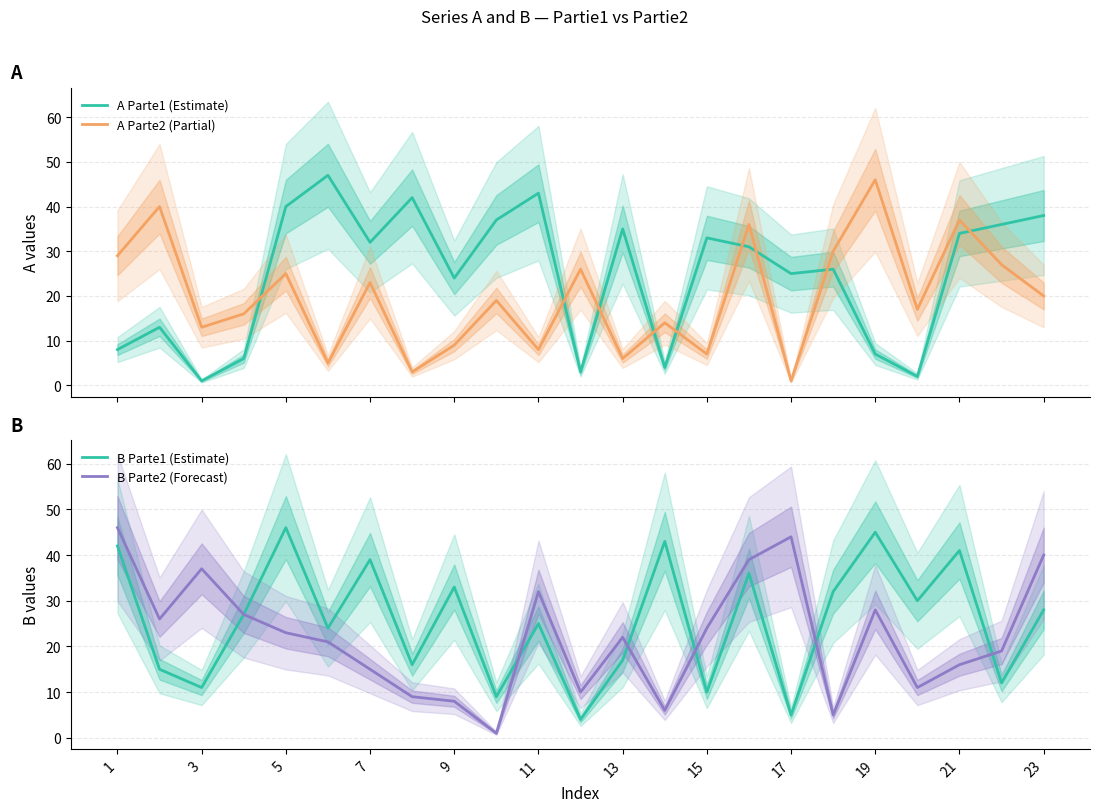

Which series ends up on top after the final intersection of A Parte2 (Partial) and A Parte1 (Estimate)?

A Parte1 (Estimate)